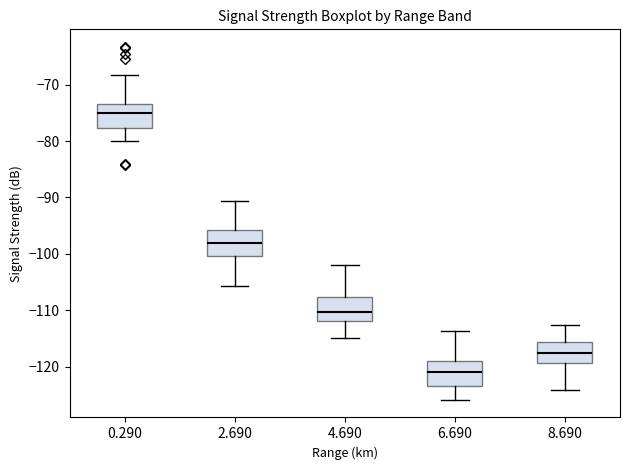

Reading left to right, read every box against the y-axis: the position of its median line, the range the box covers, and the ends of its whiskers. The values are not printed on the chart, so give them approximately, as read against the axis.

0.290: median -75, box -78 to -73, whiskers -80 to -68
2.690: median -98, box -100 to -96, whiskers -106 to -91
4.690: median -110, box -112 to -108, whiskers -115 to -102
6.690: median -121, box -123 to -119, whiskers -126 to -114
8.690: median -118, box -119 to -116, whiskers -124 to -113